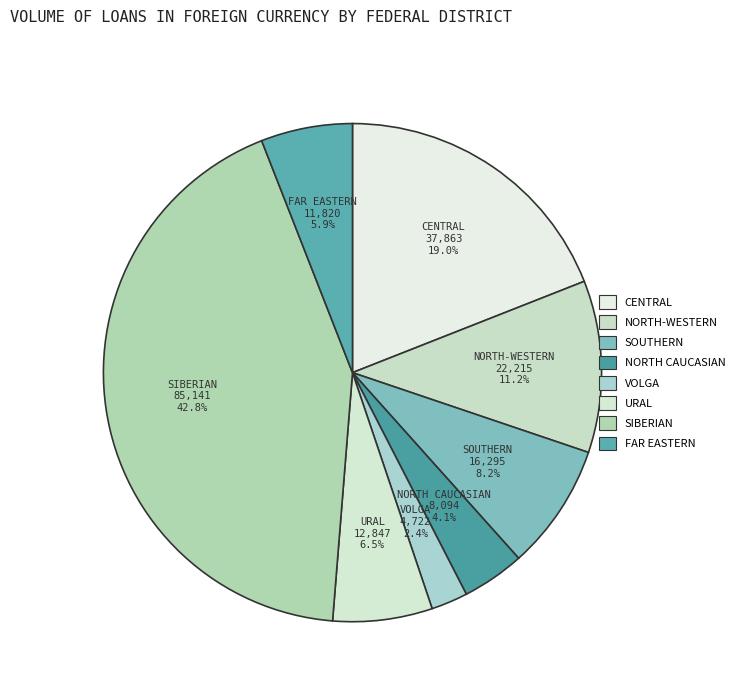

Count the number of slices in the pie.

8